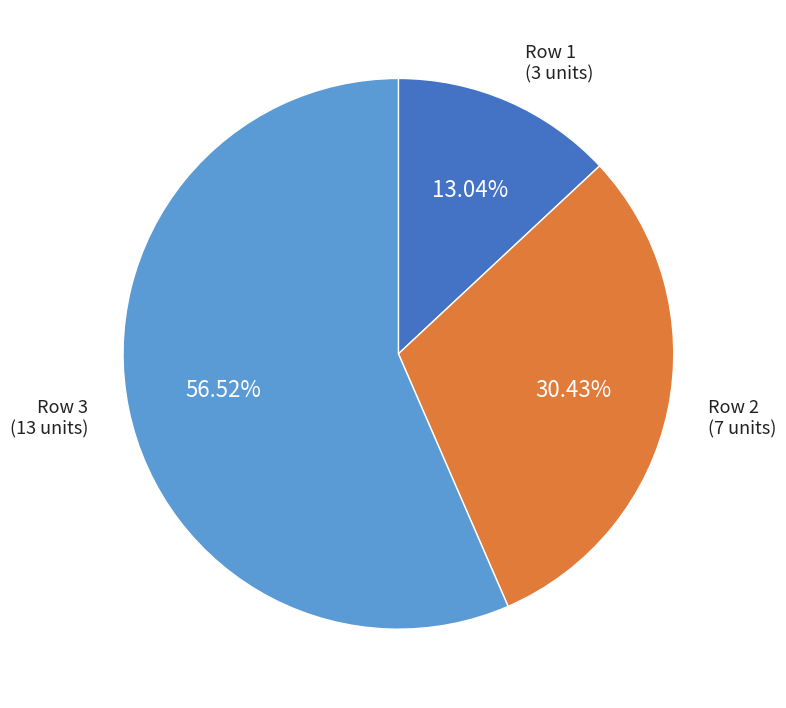

To the nearest percent, what is the difference between the largest and smallest slice percentages?

43%